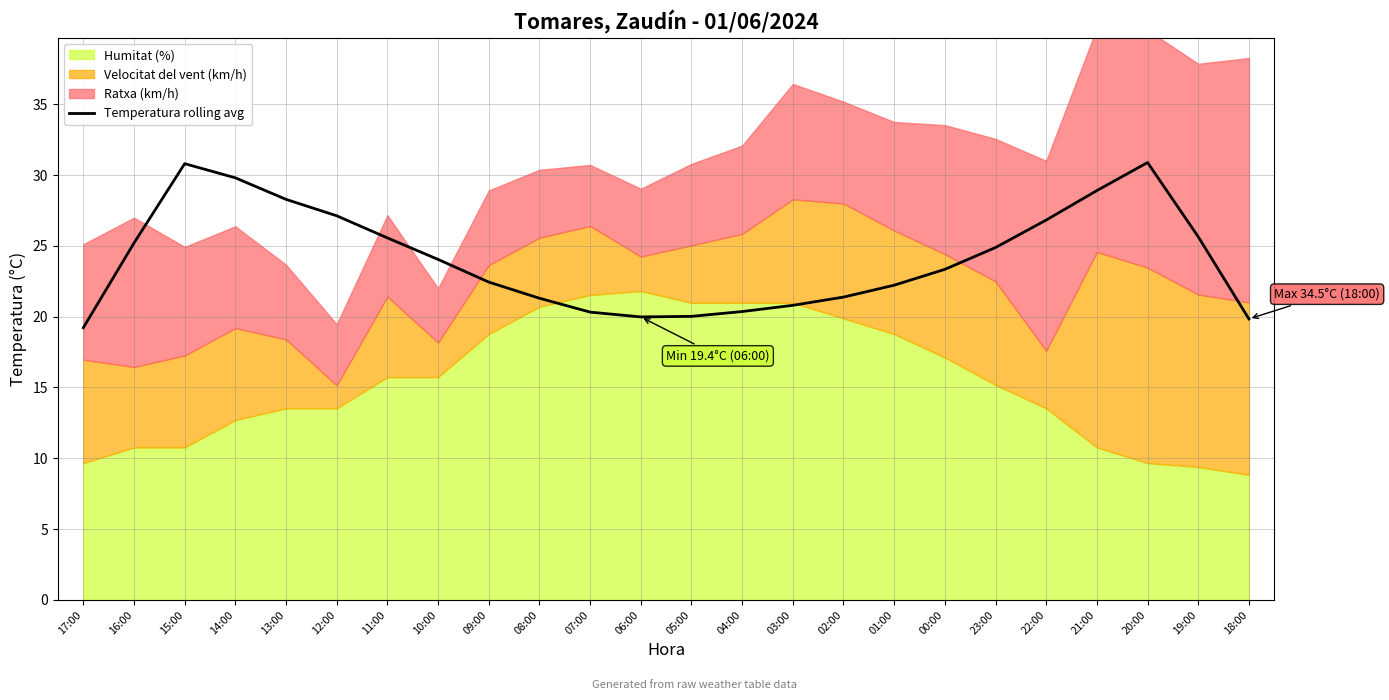

List the labels in order of value, largest first.

20:00, 15:00, 14:00, 21:00, 13:00, 12:00, 22:00, 19:00, 11:00, 16:00, 23:00, 10:00, 00:00, 09:00, 01:00, 02:00, 08:00, 03:00, 04:00, 07:00, 05:00, 06:00, 18:00, 17:00